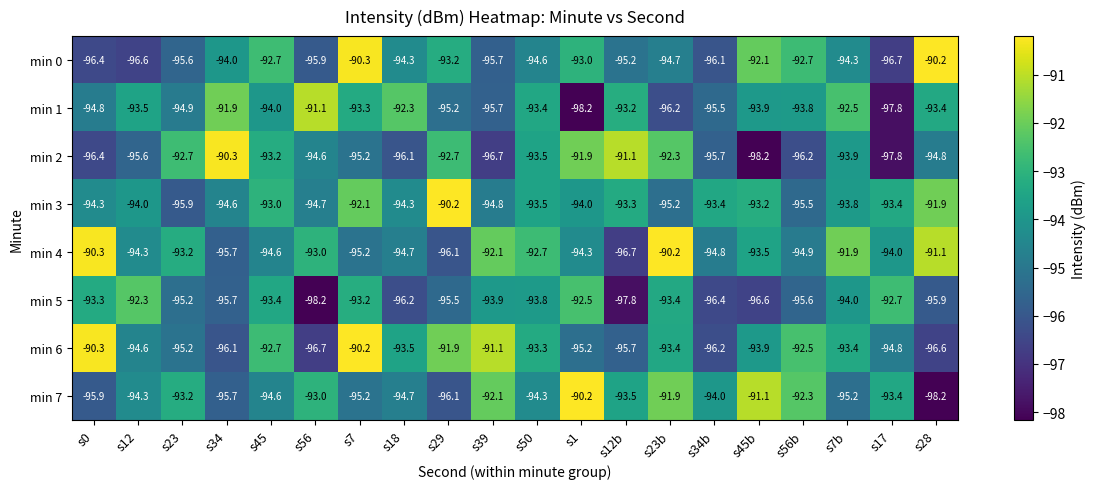

True or false: min 5 has a value of -134.5 at s56b.

False